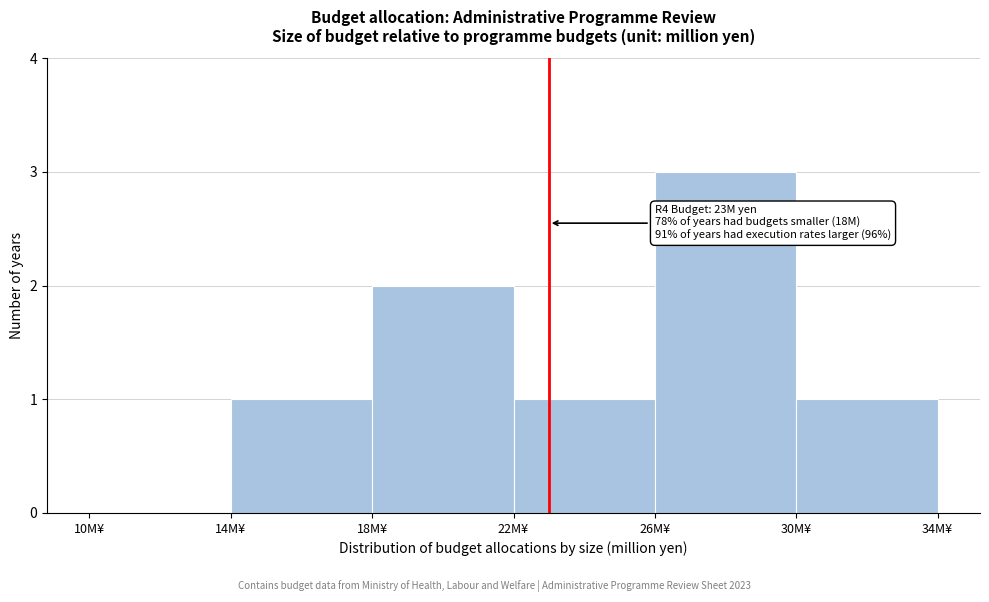

Which range on the x-axis has the tallest bar?

26 to 30